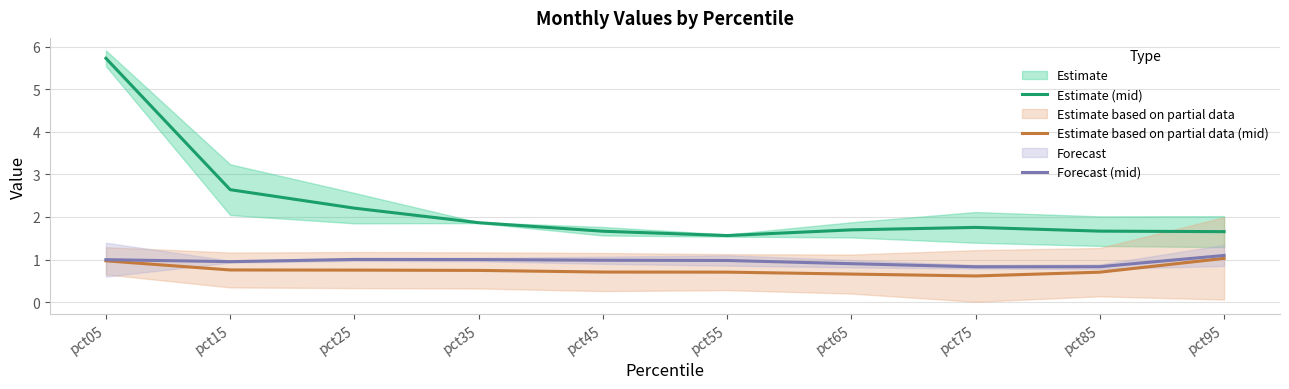

Where is the first local minimum for Forecast (mid)?

pct15